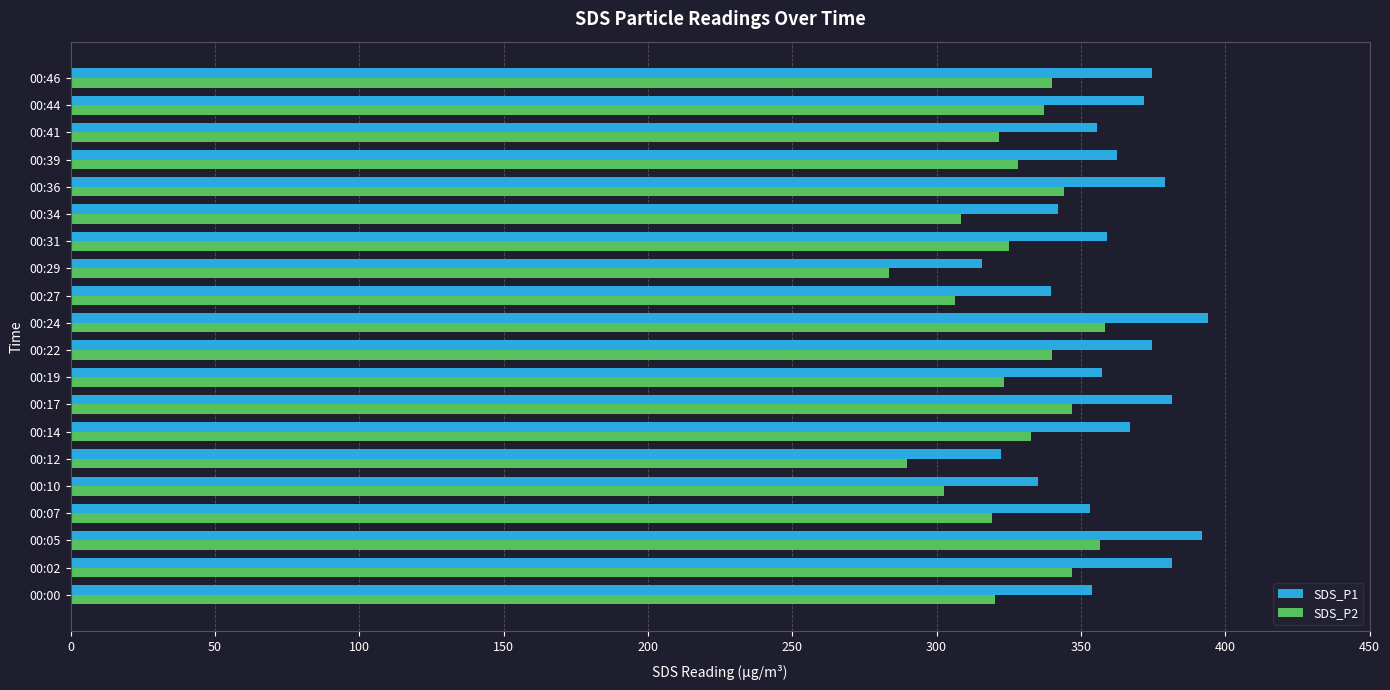

Which series has the widest spread of values?

SDS_P1